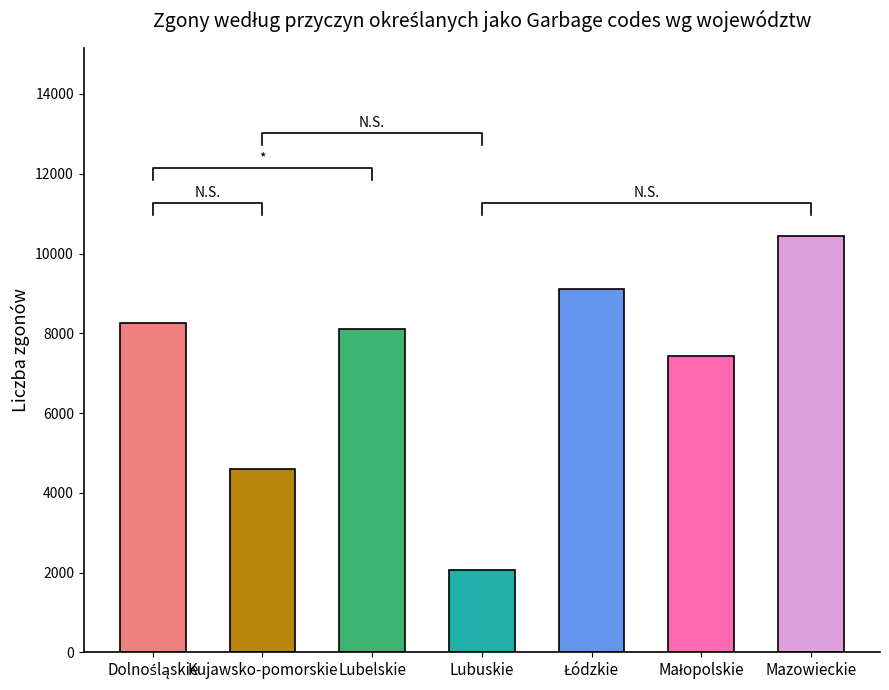

Reading left to right, extract all data points from this chart.

Dolnośląskie=8265	Kujawsko-pomorskie=4594	Lubelskie=8115	Lubuskie=2056	Łódzkie=9121	Małopolskie=7433	Mazowieckie=10448